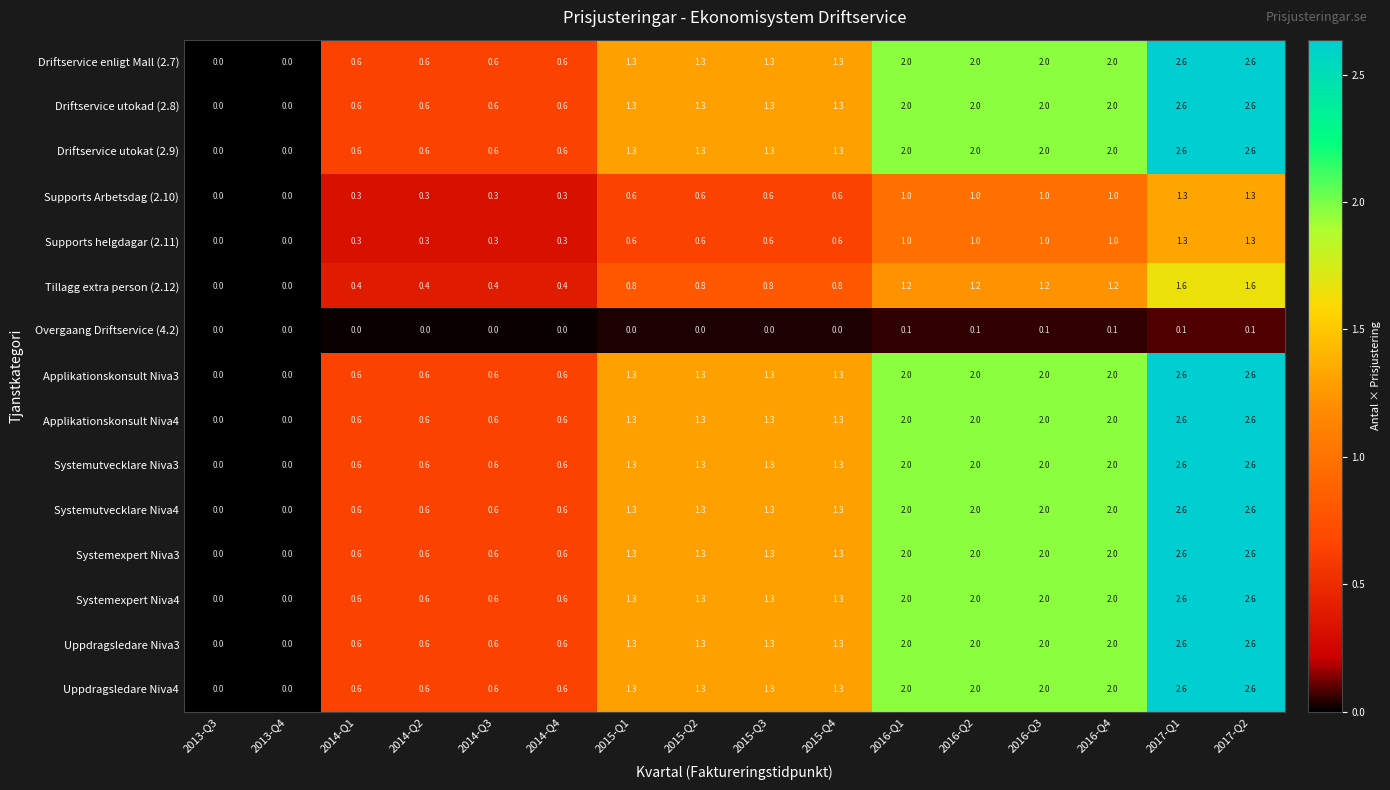

How many Uppdragsledare Niva3 values are between 0 and 2?

14